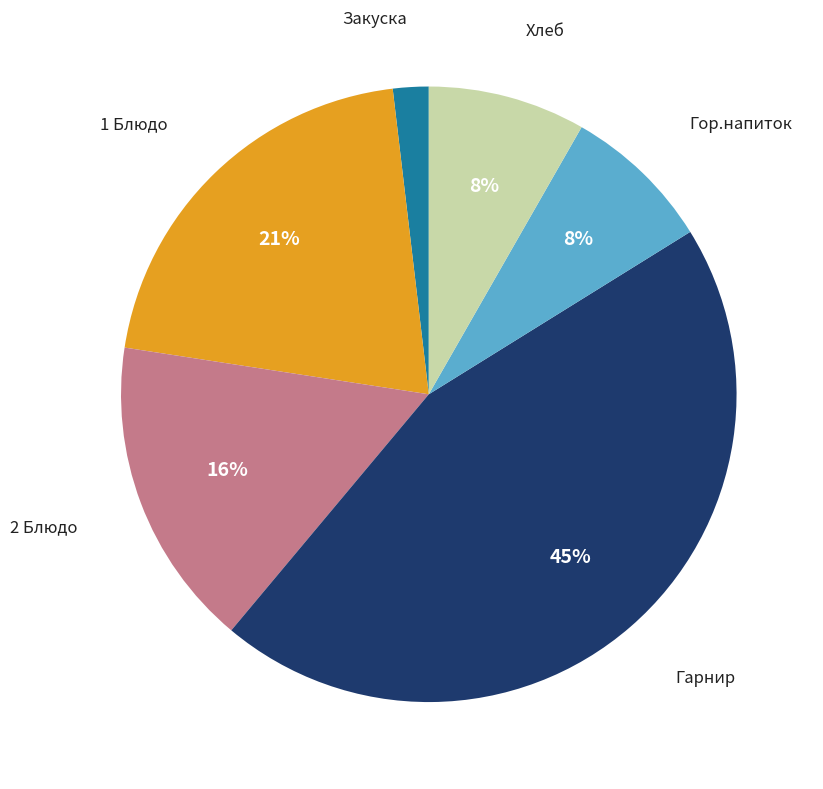

To the nearest percent, what is the average slice percentage?

17%